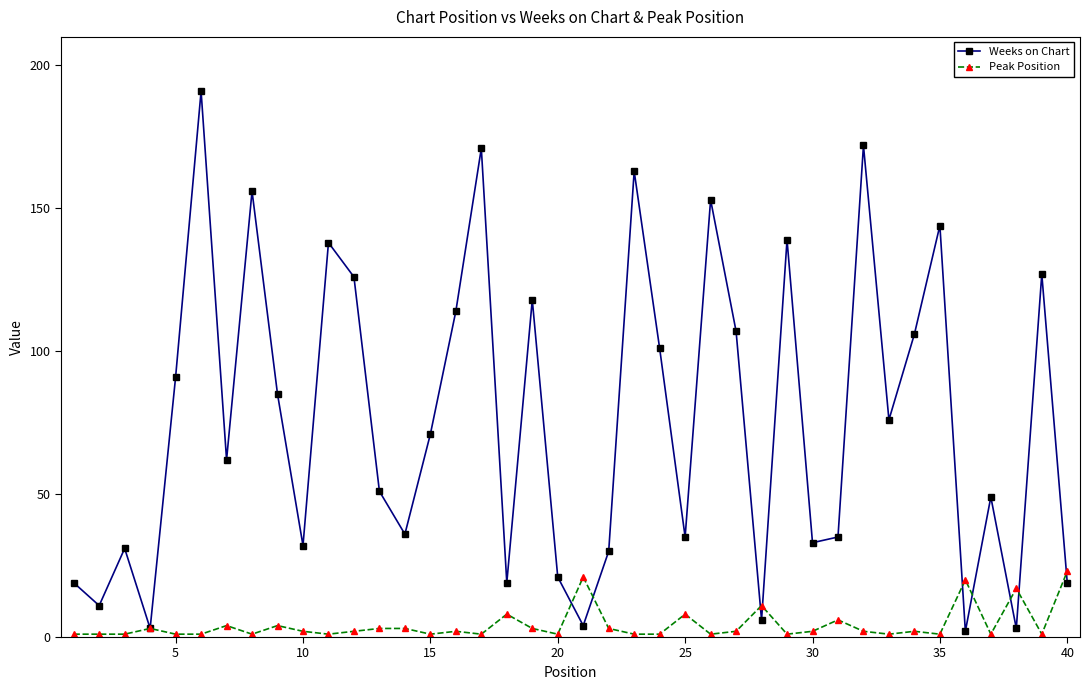

Which series has the widest spread of values?

Weeks on Chart